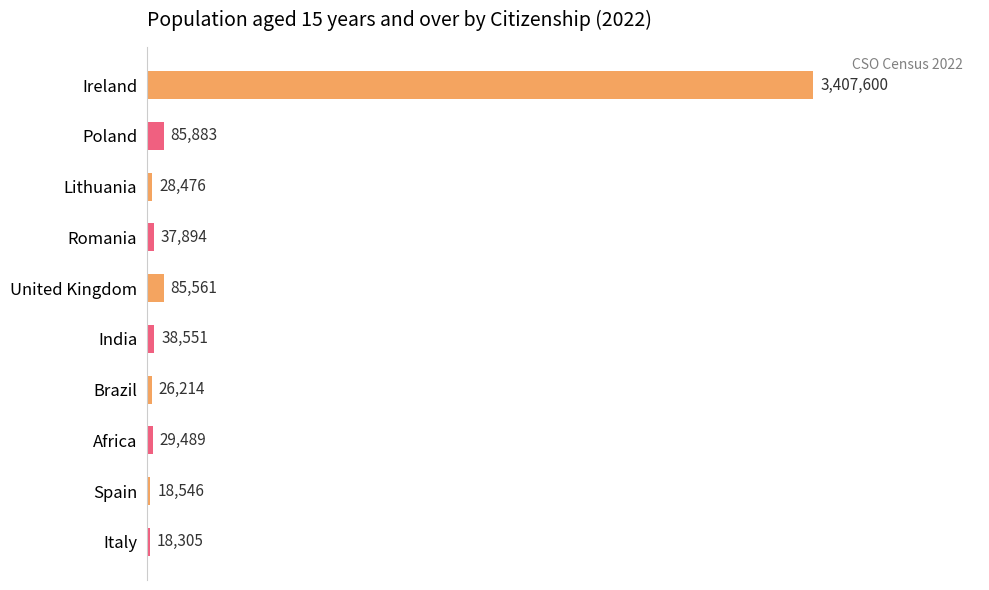

Are the bars horizontal?

Yes